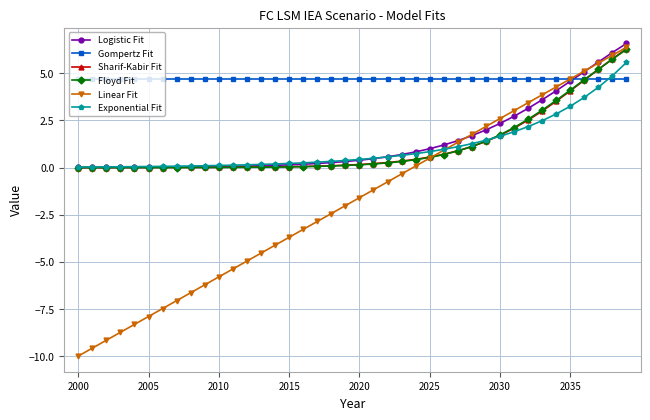

Which series has the widest spread of values?

Linear Fit